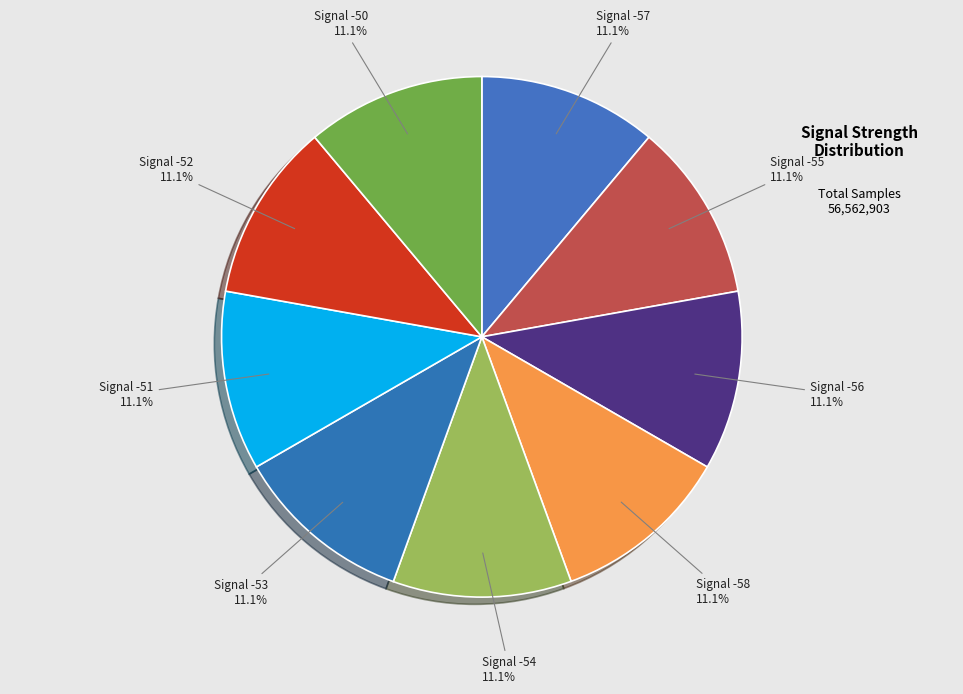

Count the number of slices in the pie.

9